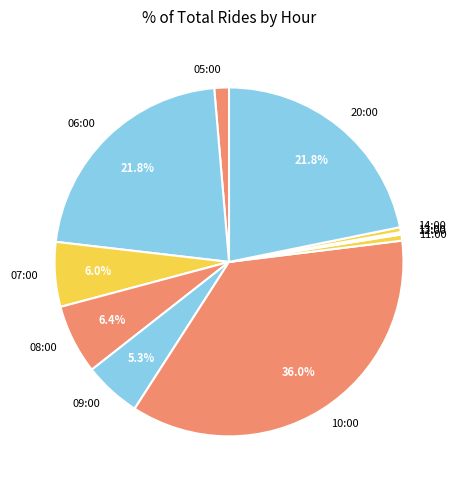

Is the sum of 05:00 and 11:00 greater than half?

No